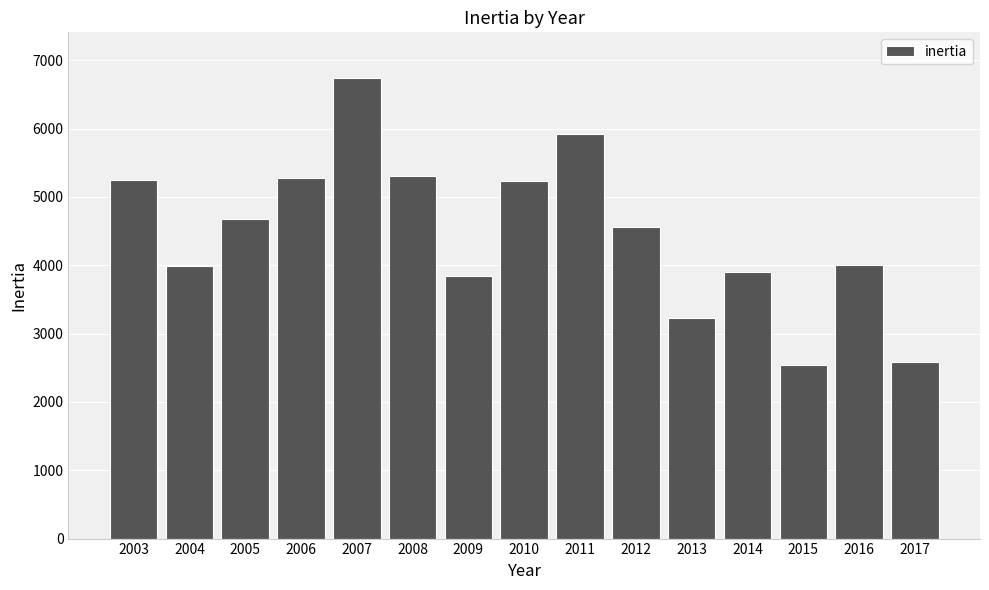

The chart shows a value of 3981.2 at 2004. True or false?

True